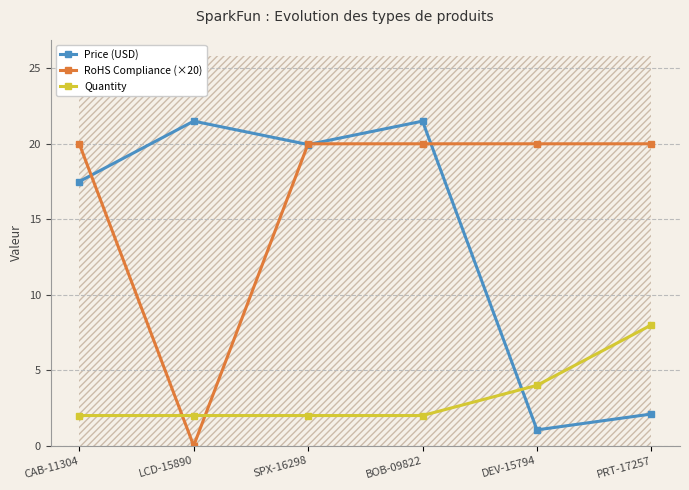

Which series ends up on top after the final intersection of Price (USD) and RoHS Compliance (×20)?

RoHS Compliance (×20)